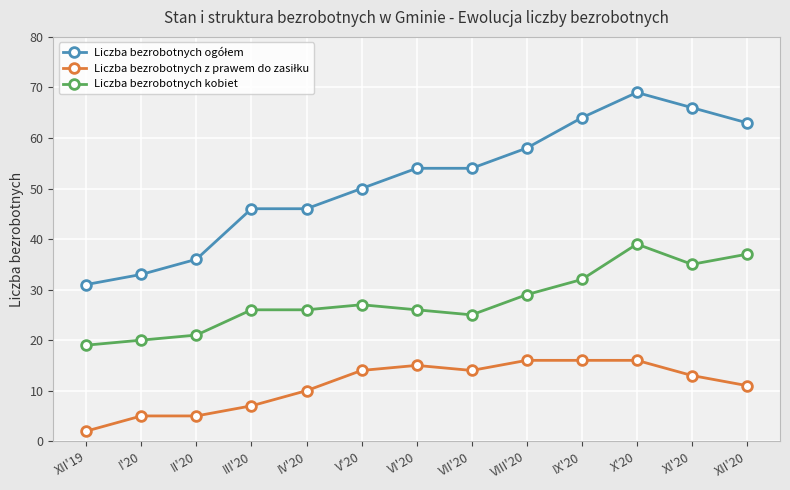

True or false: Liczba bezrobotnych kobiet has a value of 25 at VII'20.

True